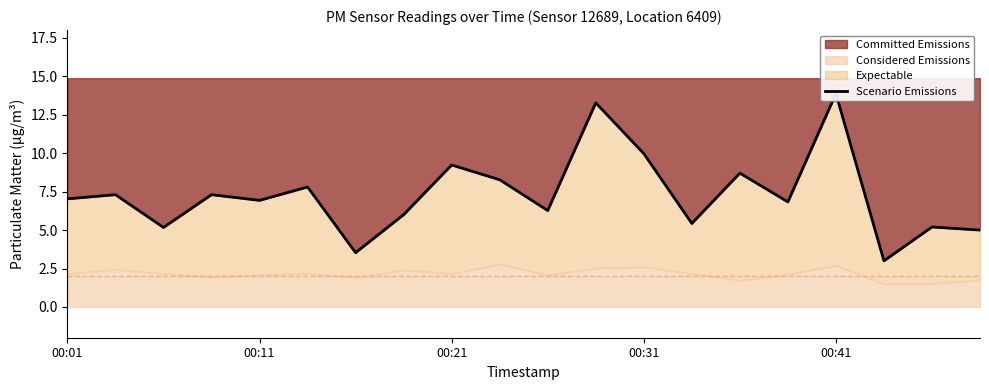

What is the difference between the maximum and minimum values?

10.9